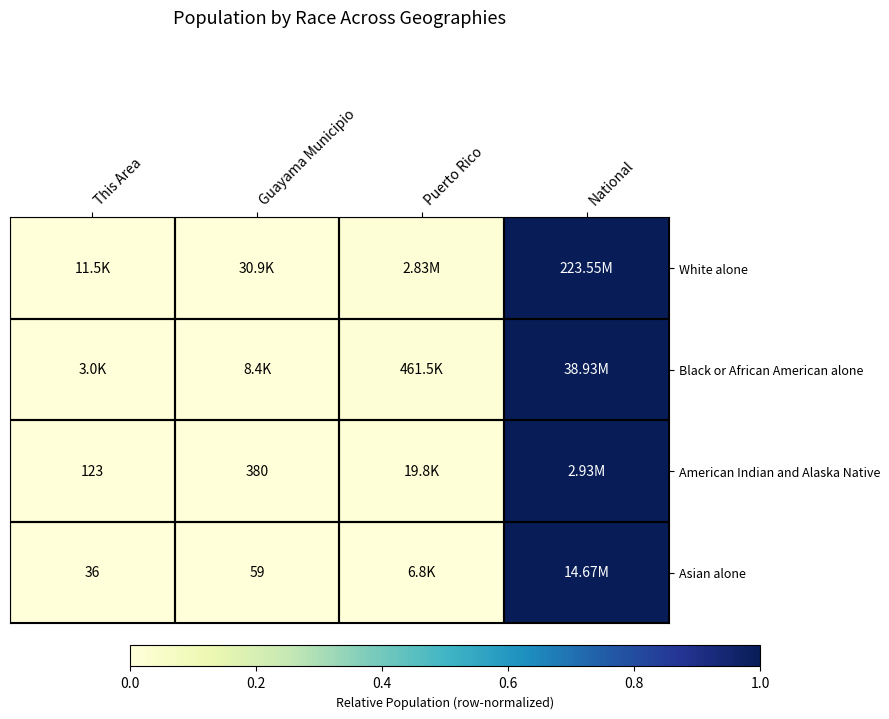

Is the value of White alone at Guayama Municipio greater than the value of Asian alone at Guayama Municipio?

Yes